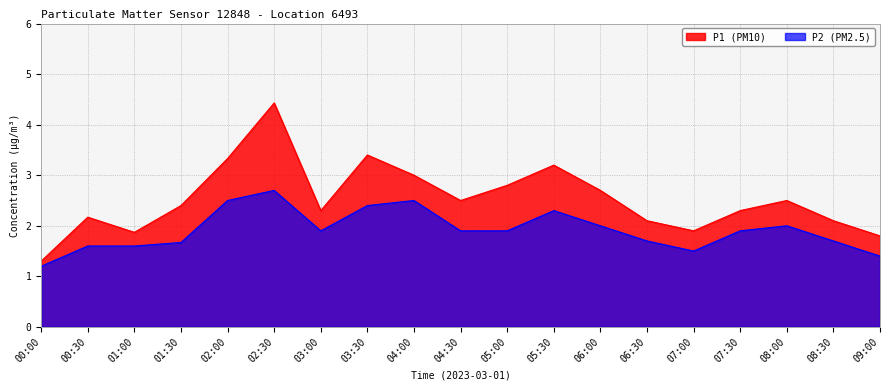

How many data points in P1 are less than 2?

4